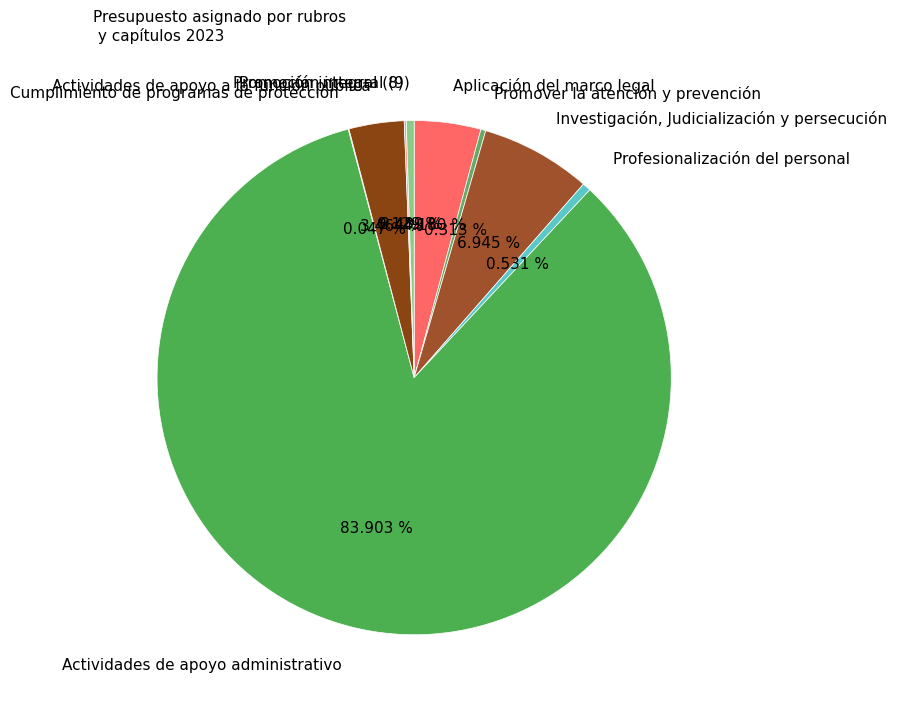

Combined, do Actividades de apoyo a la función pública and Aplicación del marco legal account for over 50%?

No